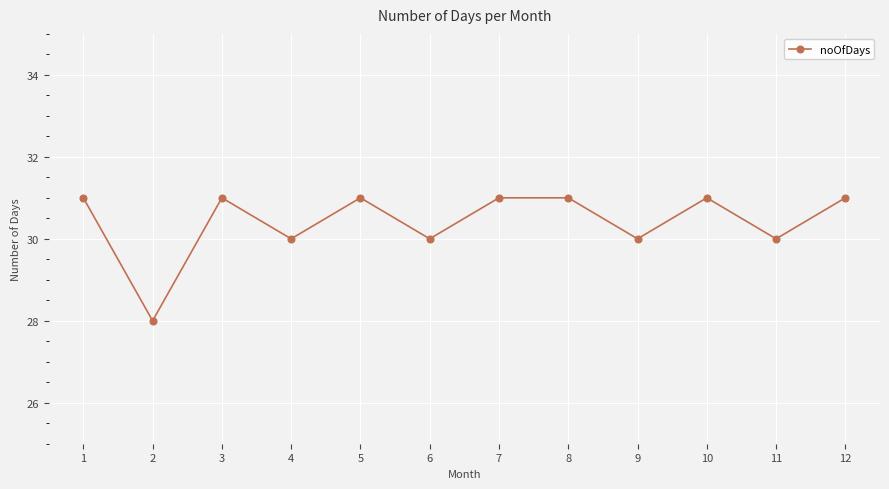

What is the average value?

30